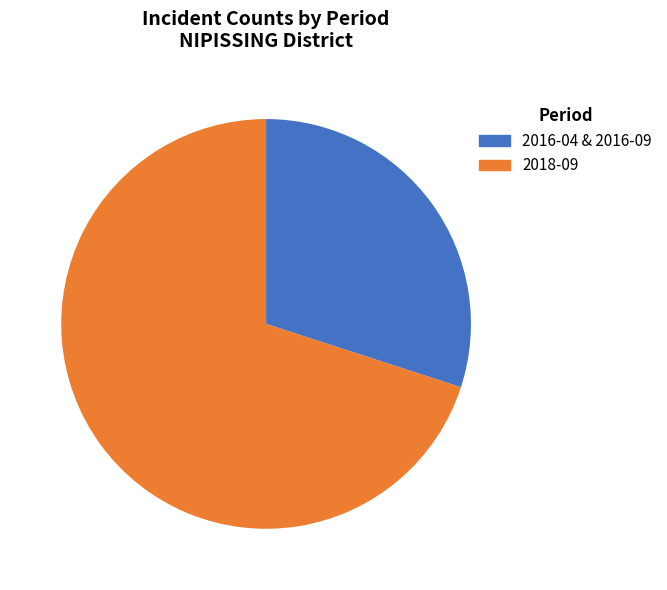

How many segments does this pie chart have?

2